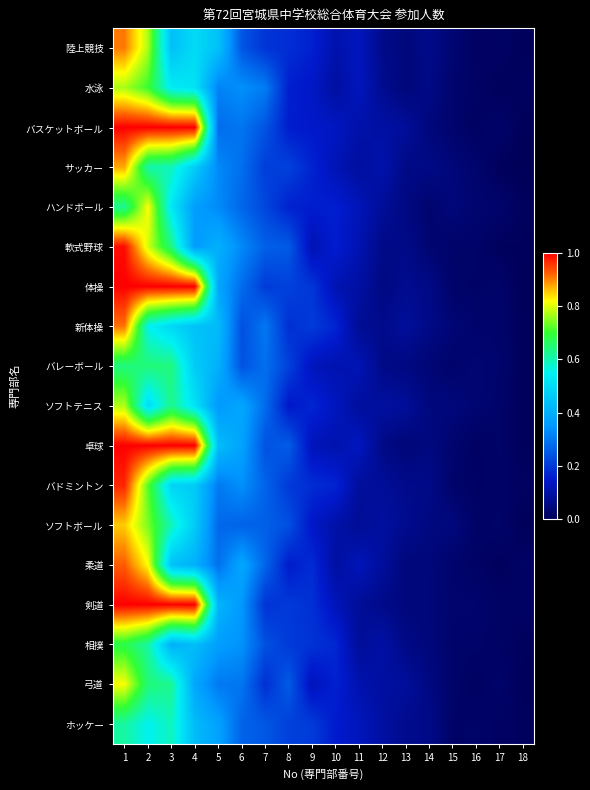

Between 14 and 1, which is larger?

1